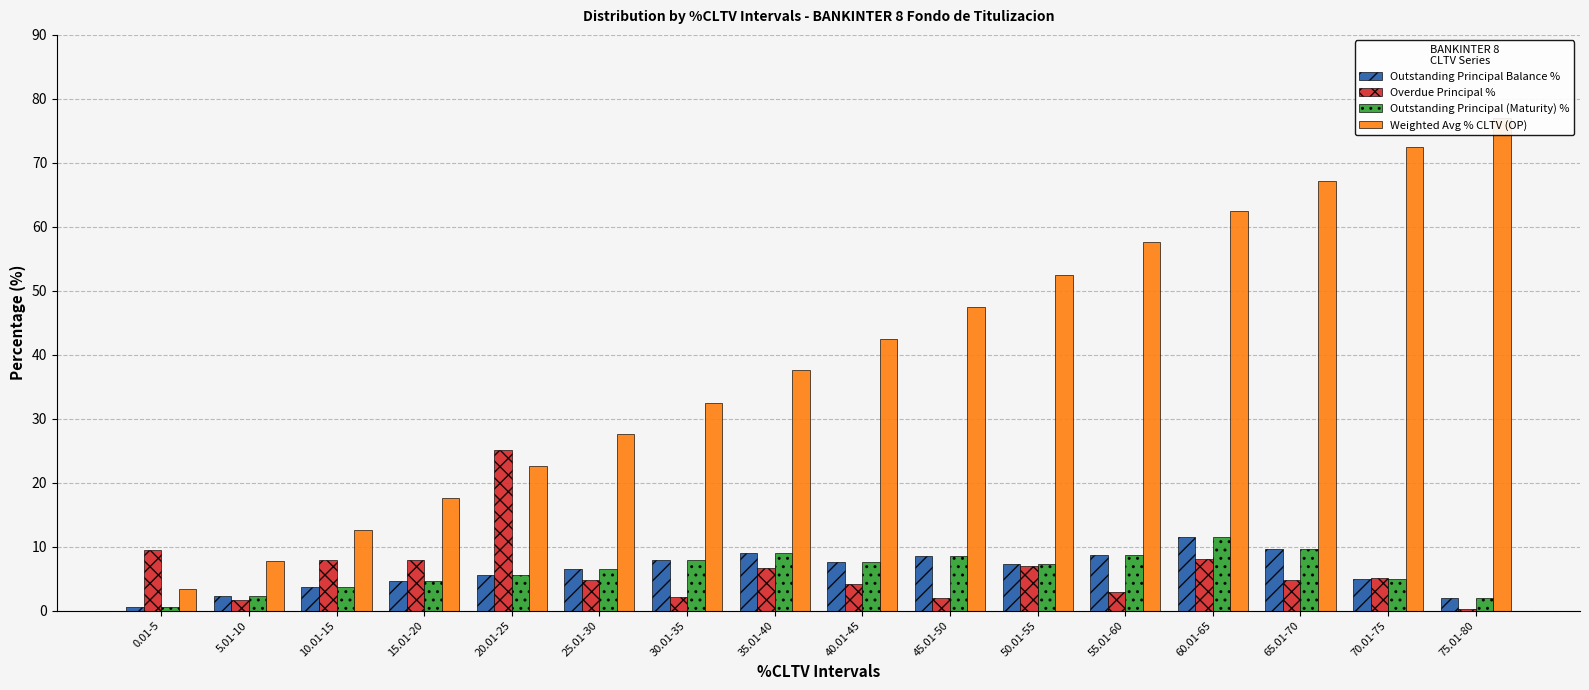

What is the label of the 3rd bar from the left?

10.01-15